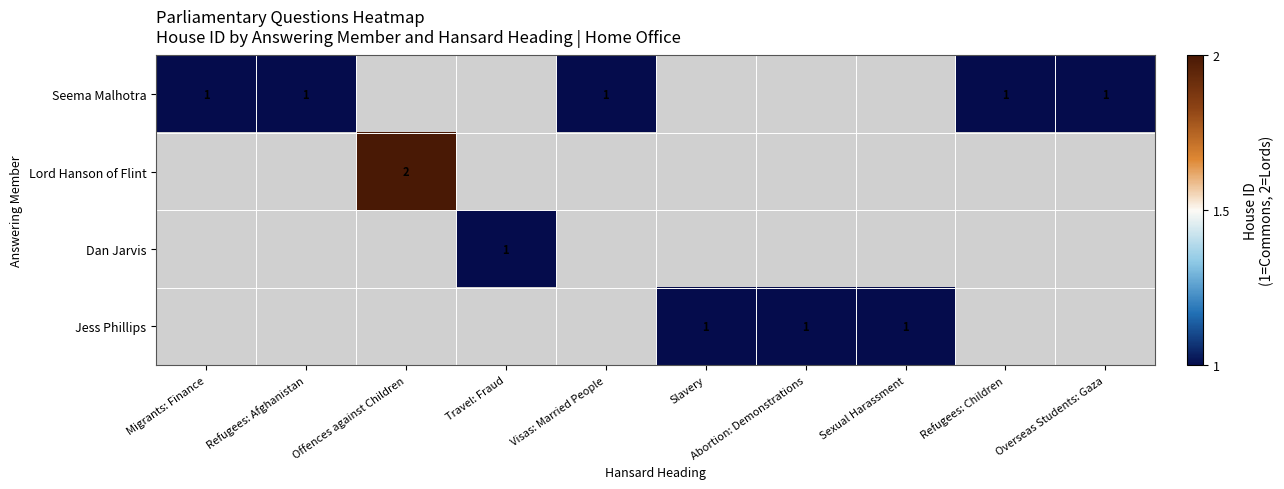

The value of Seema Malhotra at Visas: Married People is 1. True or false?

True